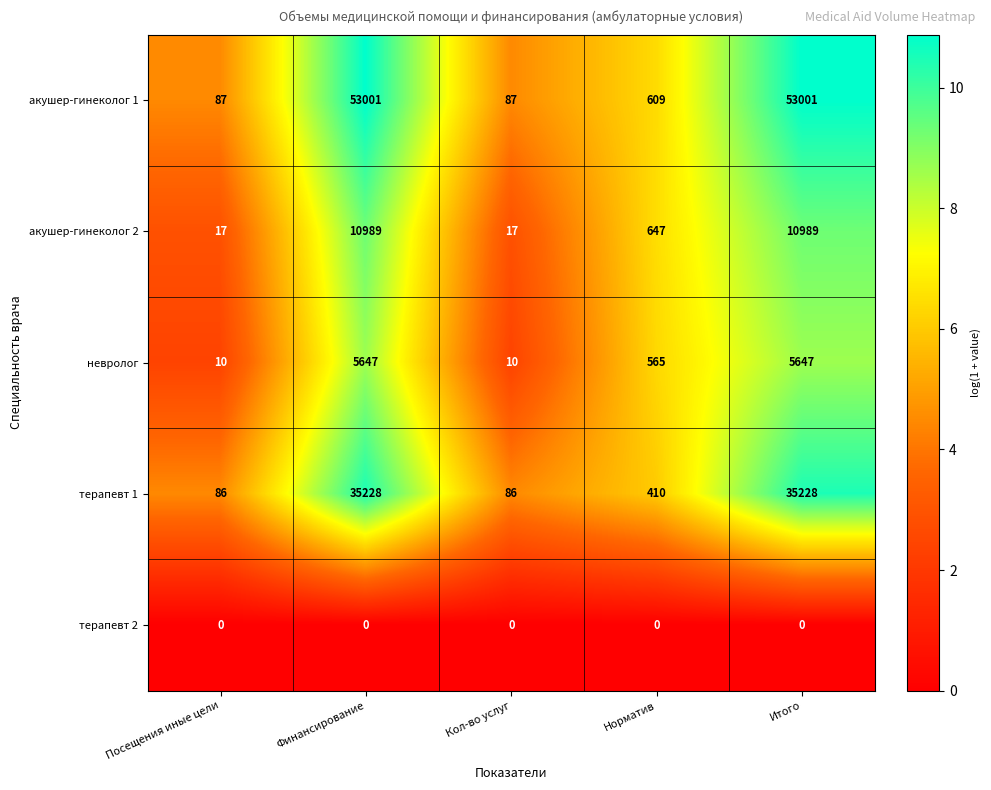

Which series changed the most between Посещения иные цели and Итого?

акушер-гинеколог 1